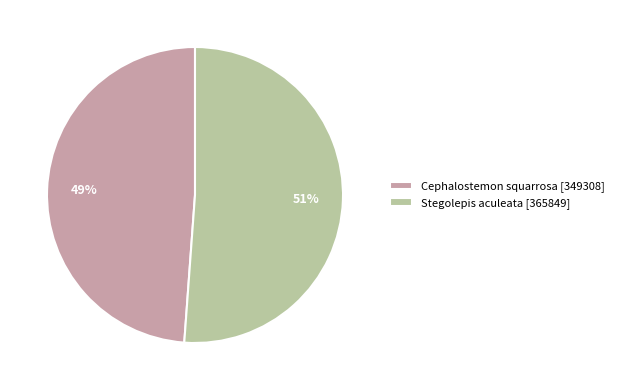

To the nearest percent, what portion does Stegolepis aculeata represent?

51%